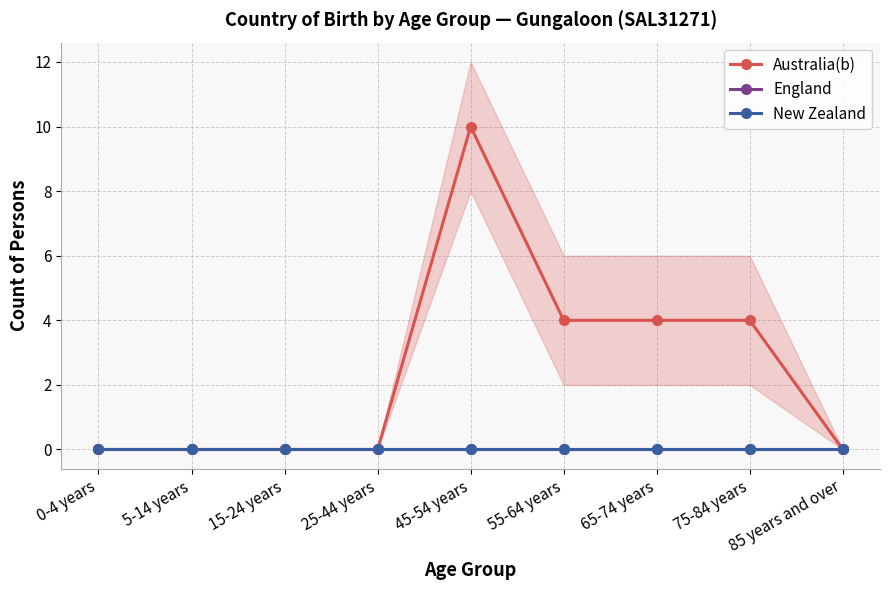

How many series are shown in this chart?

3